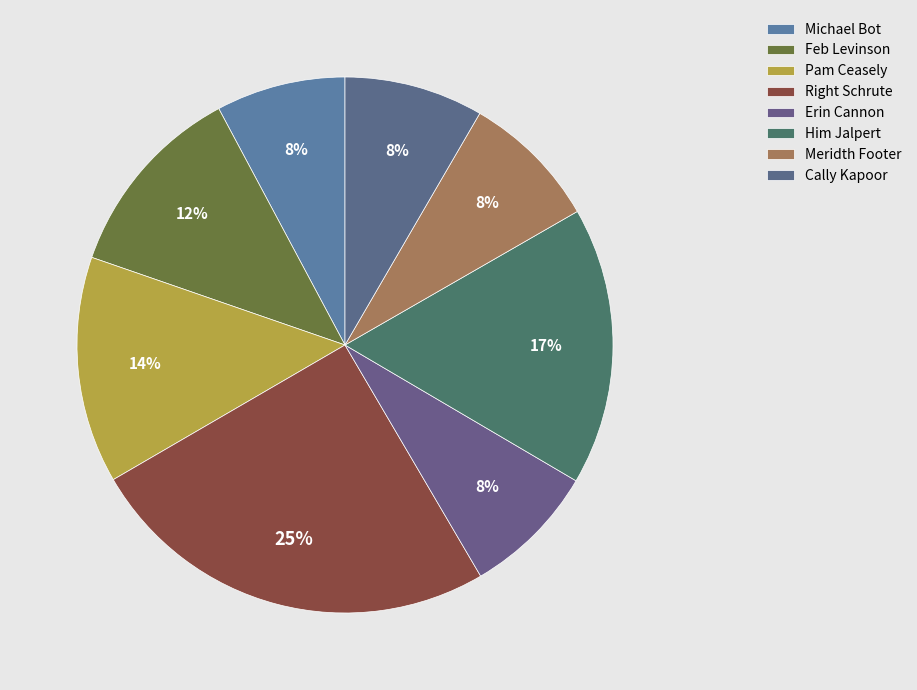

How much of the chart is everything except Erin Cannon?

91.9%